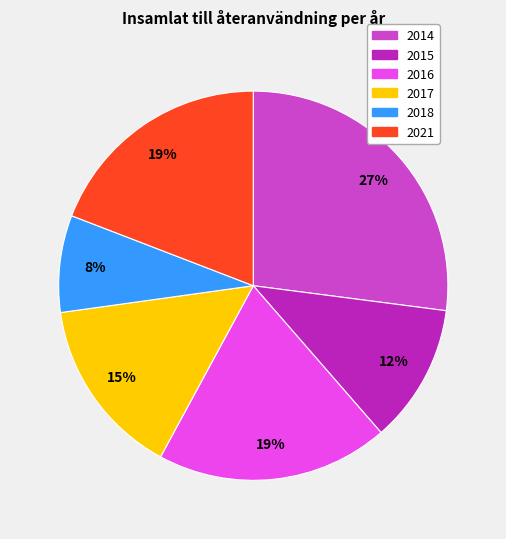

What percentage is the 2021 slice, to the nearest percent?

19%